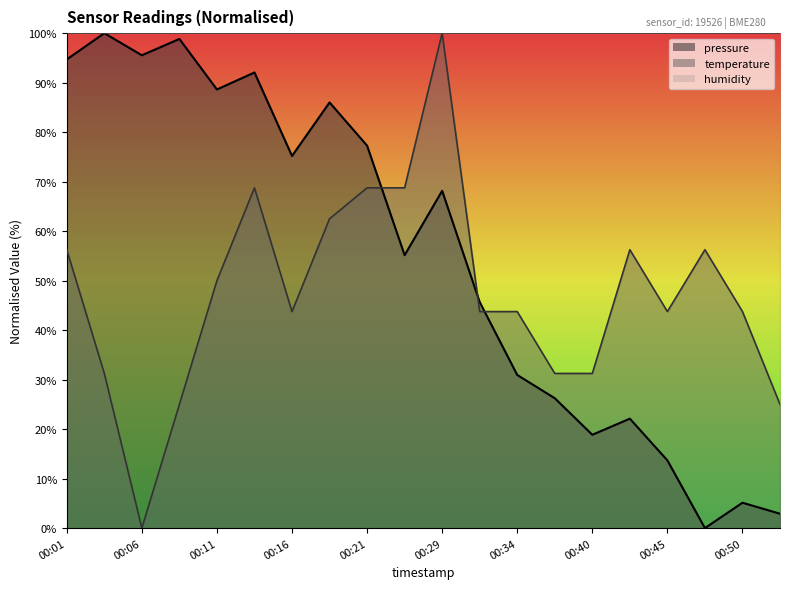

What is the maximum value for temperature?

100.0